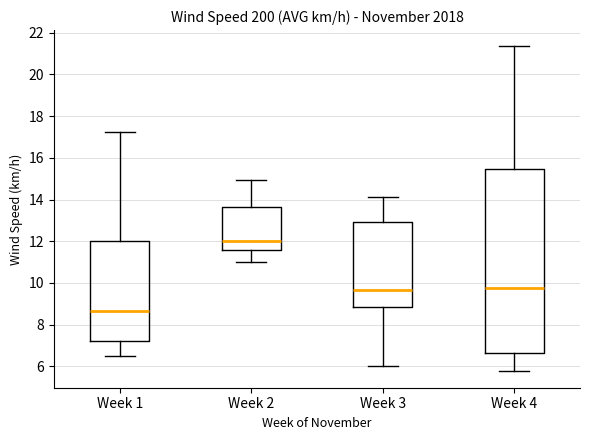

Which box is the tallest, from its lower edge to its upper edge?

Week 4